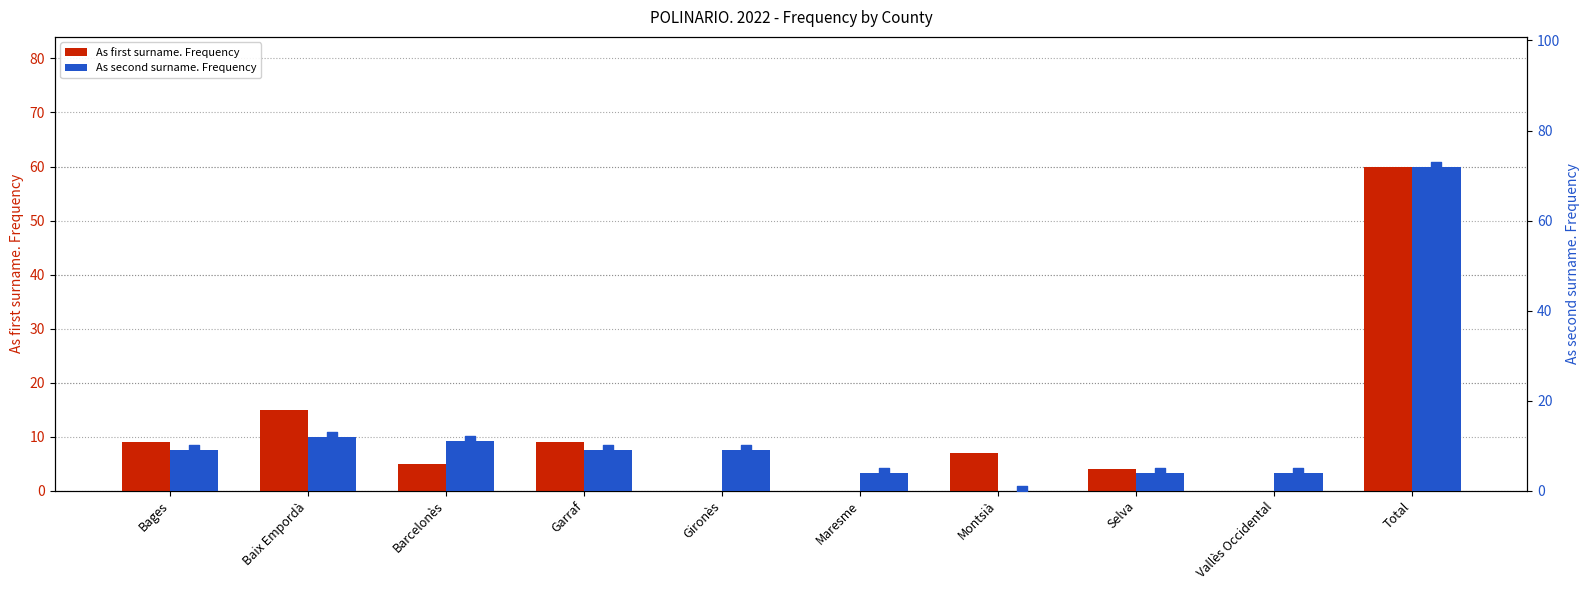

Which series contains the lowest Y value?

As first surname. Frequency